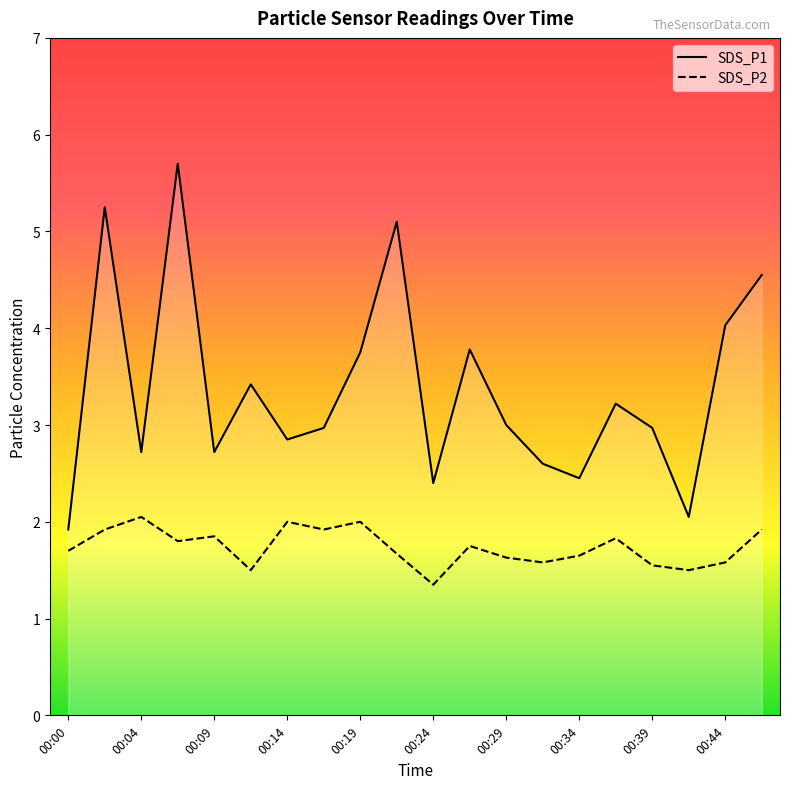

True or false: SDS_P2 and SDS_P1 intersect in this chart.

False